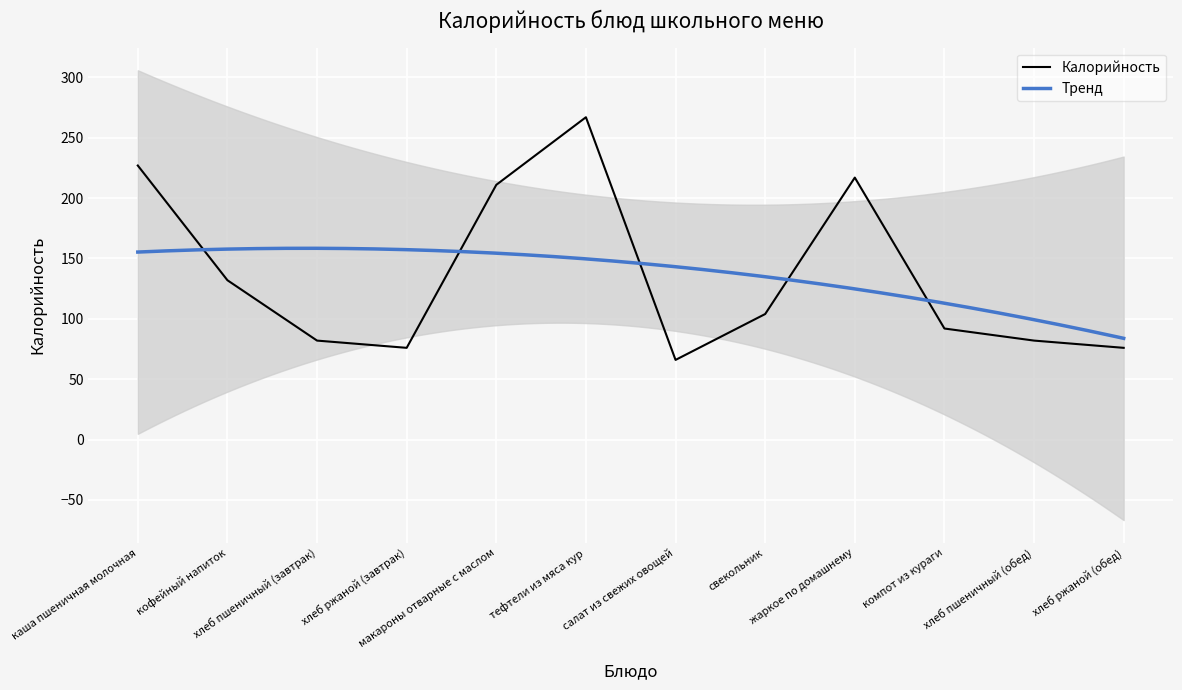

How many data points are above 104?

5